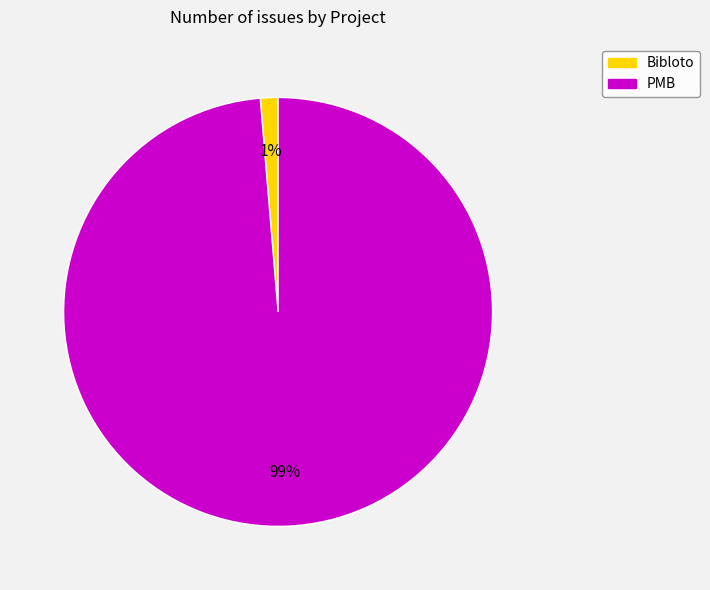

Is there any slice that represents more than half of the pie?

Yes